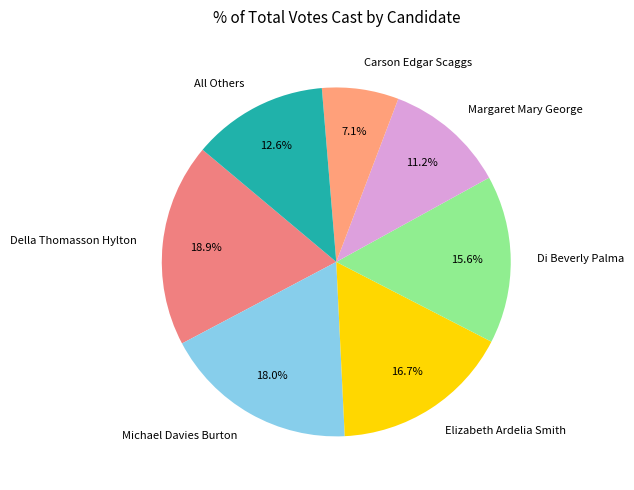

Between Michael Davies Burton and Margaret Mary George, which is larger?

Michael Davies Burton